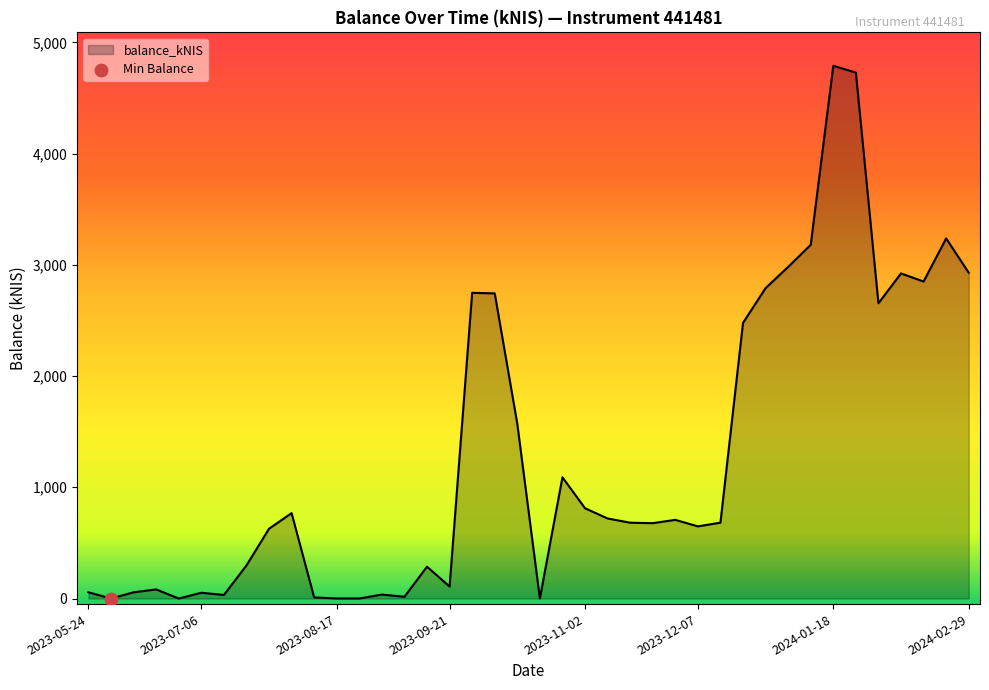

What is the difference between the maximum and minimum values?

4789.5